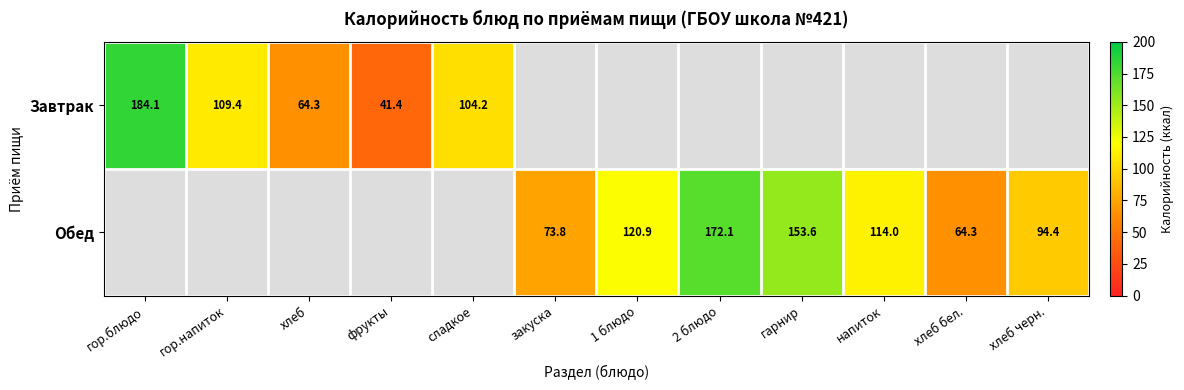

The value of Обед at гарнир is 153.6. True or false?

True